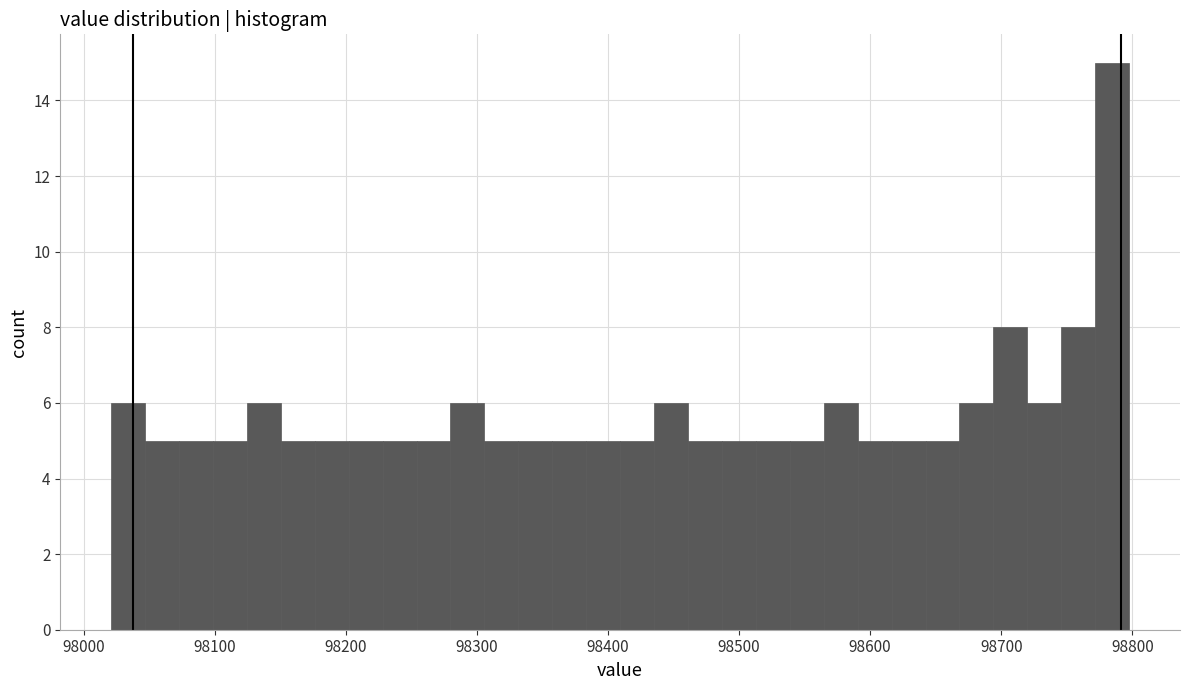

Read against the x-axis, roughly where is the centre of the tallest bar?

98780